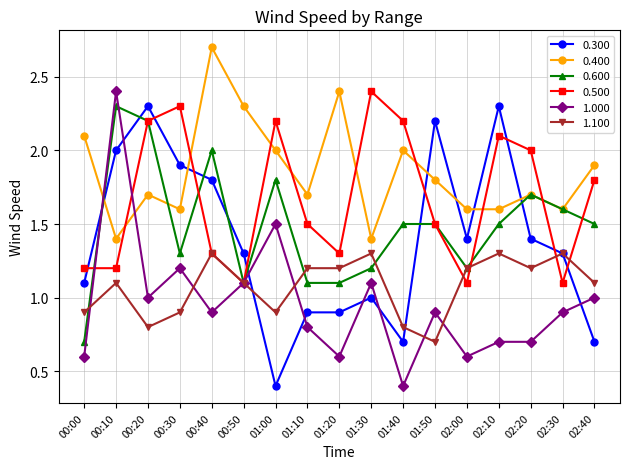

Is it true that 1.100 equals 1.1 at 01:50?

False